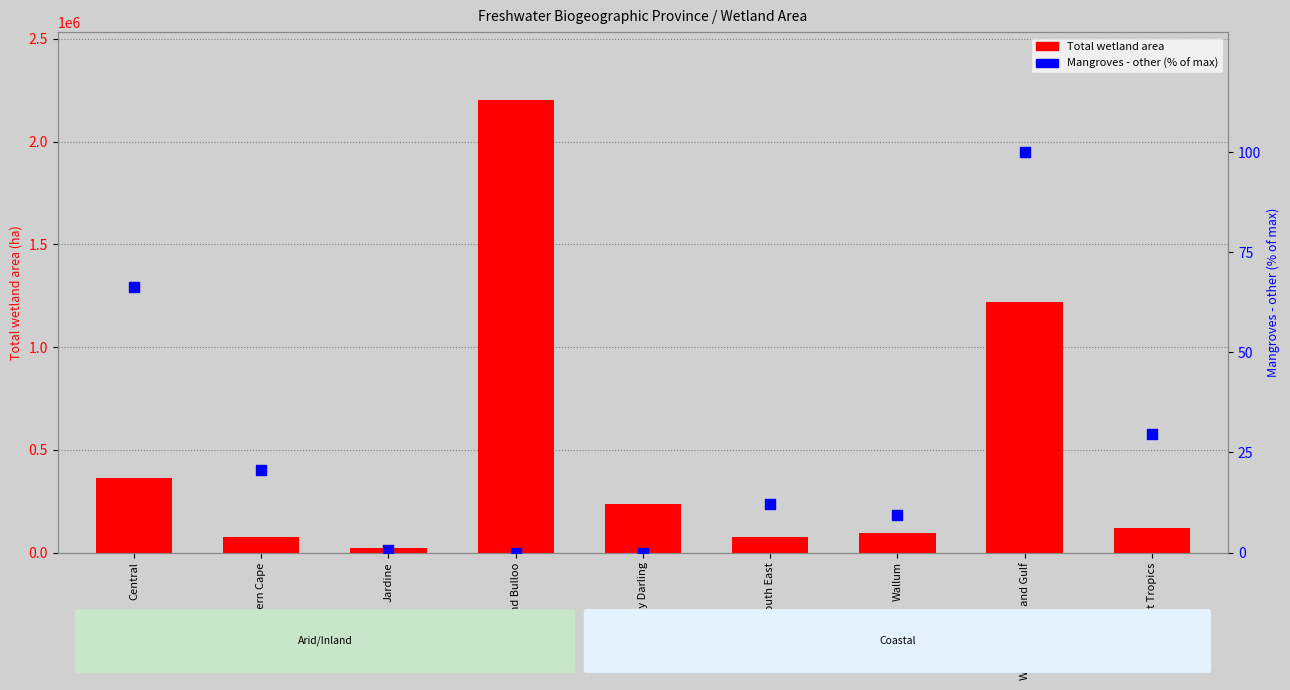

At how many categories does at least one series exceed 1337009?

1